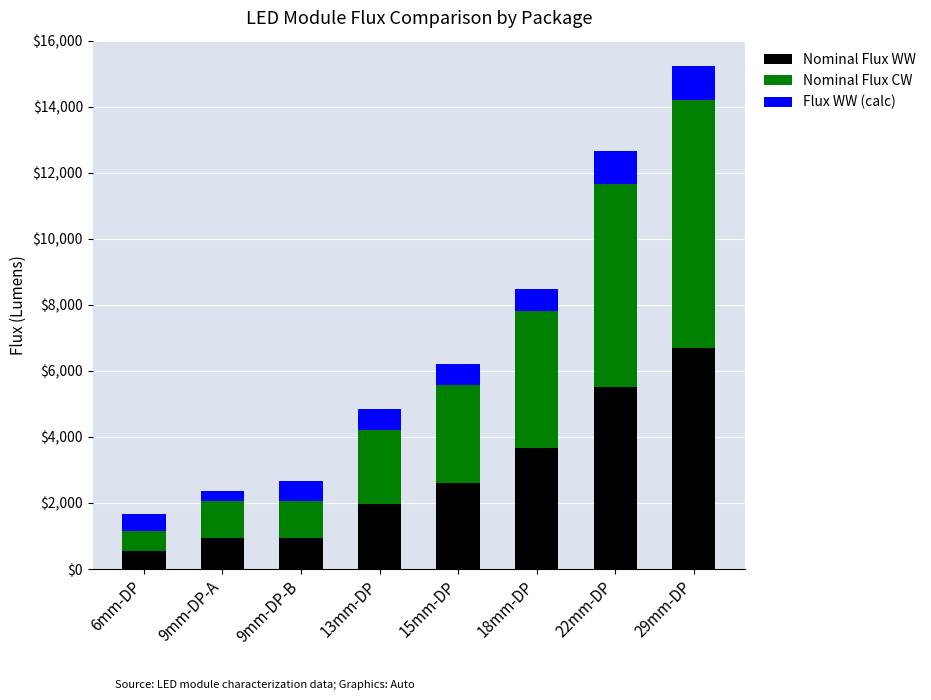

What is the total value across all series at 18mm-DP?

8471.7